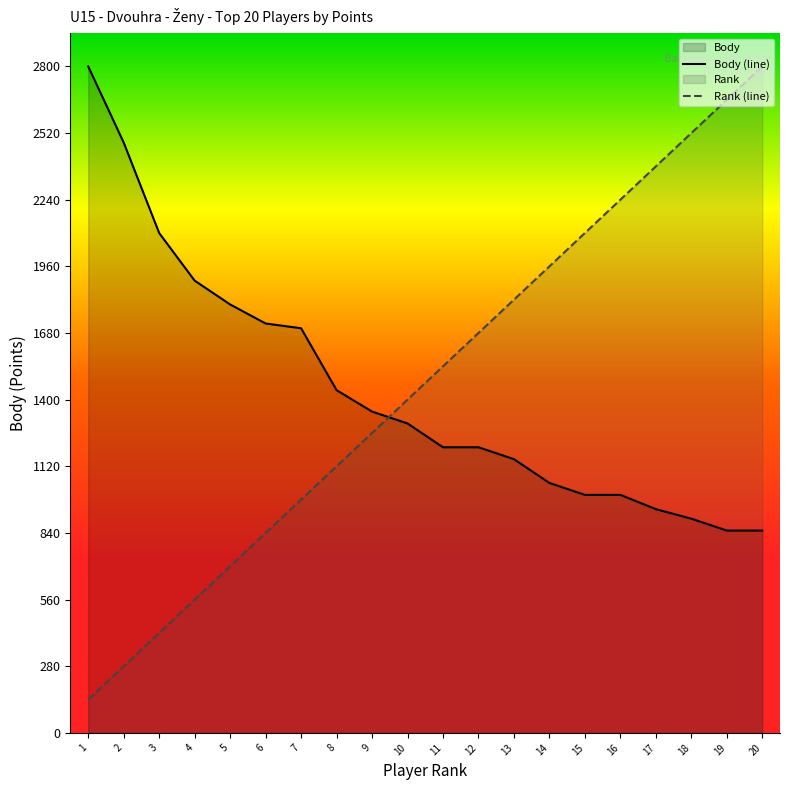

What is the maximum value shown in the chart?

2800.0